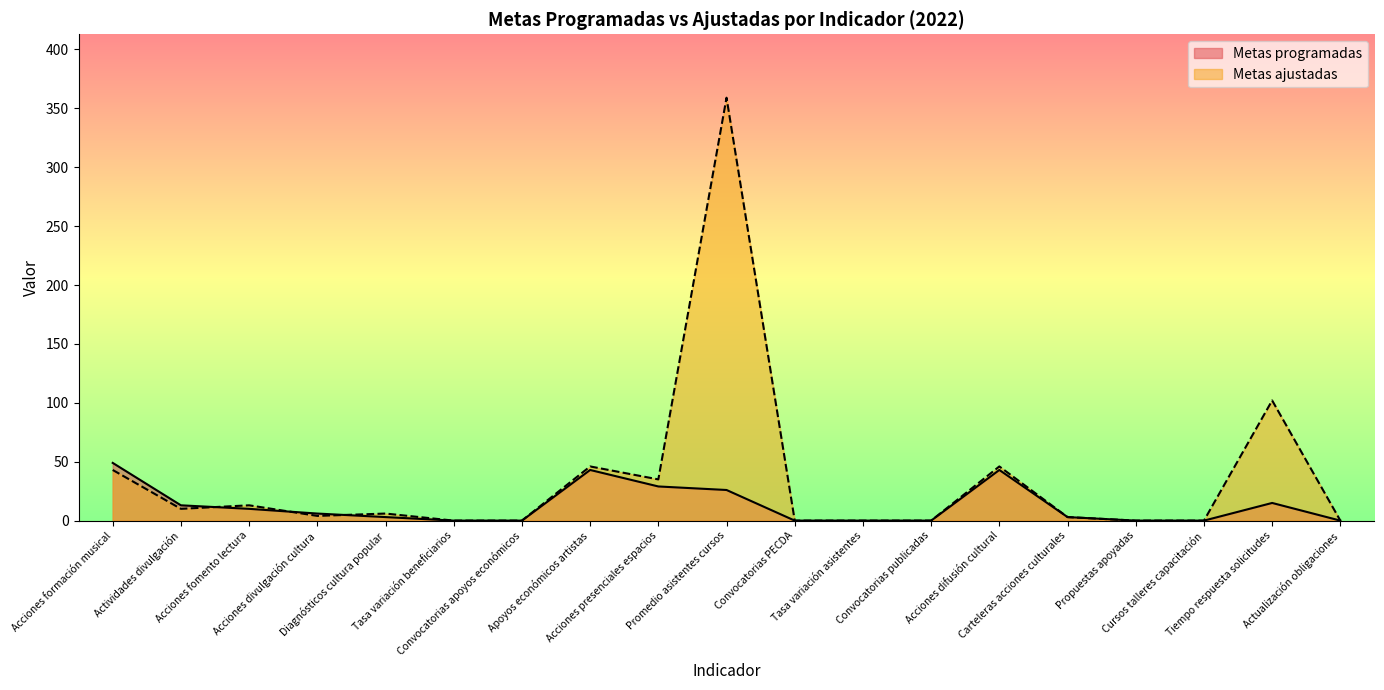

What is the label of the 10th point from the right?

Promedio asistentes cursos